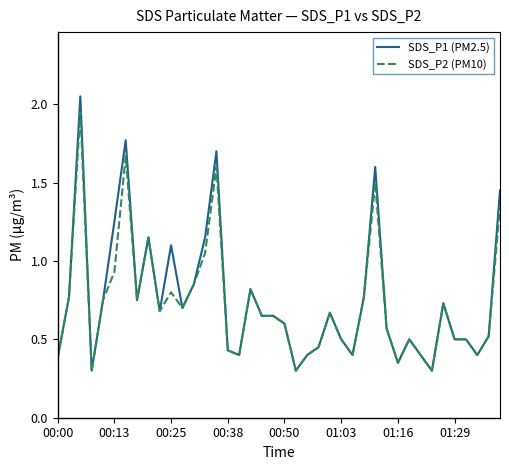

Which series has the widest spread of values?

SDS_P1 (PM2.5)